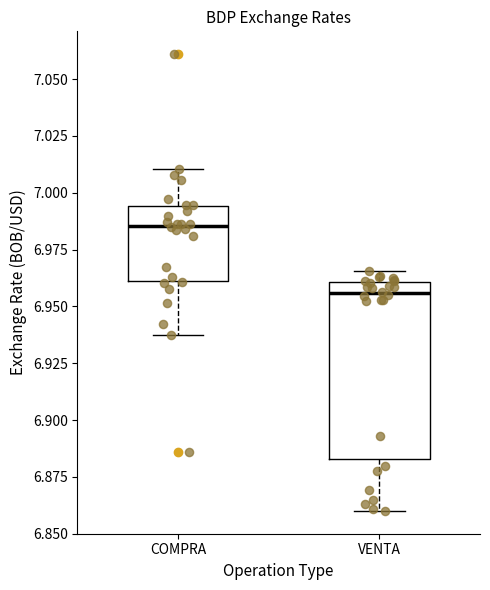

Which box is the tallest, from its lower edge to its upper edge?

VENTA